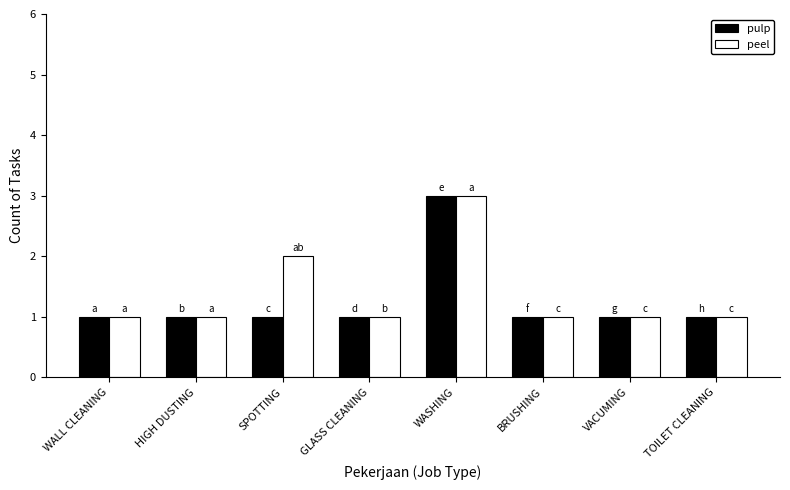

True or false: peel has a value of 0 at HIGH DUSTING.

False